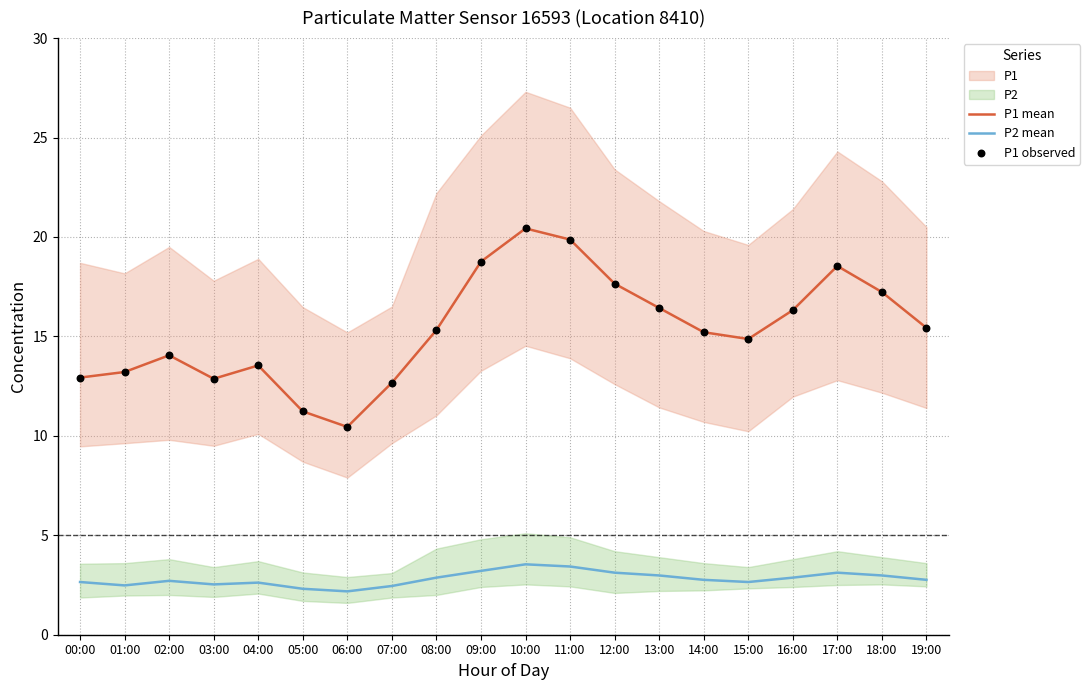

Which series reaches the minimum Y coordinate?

P2 mean